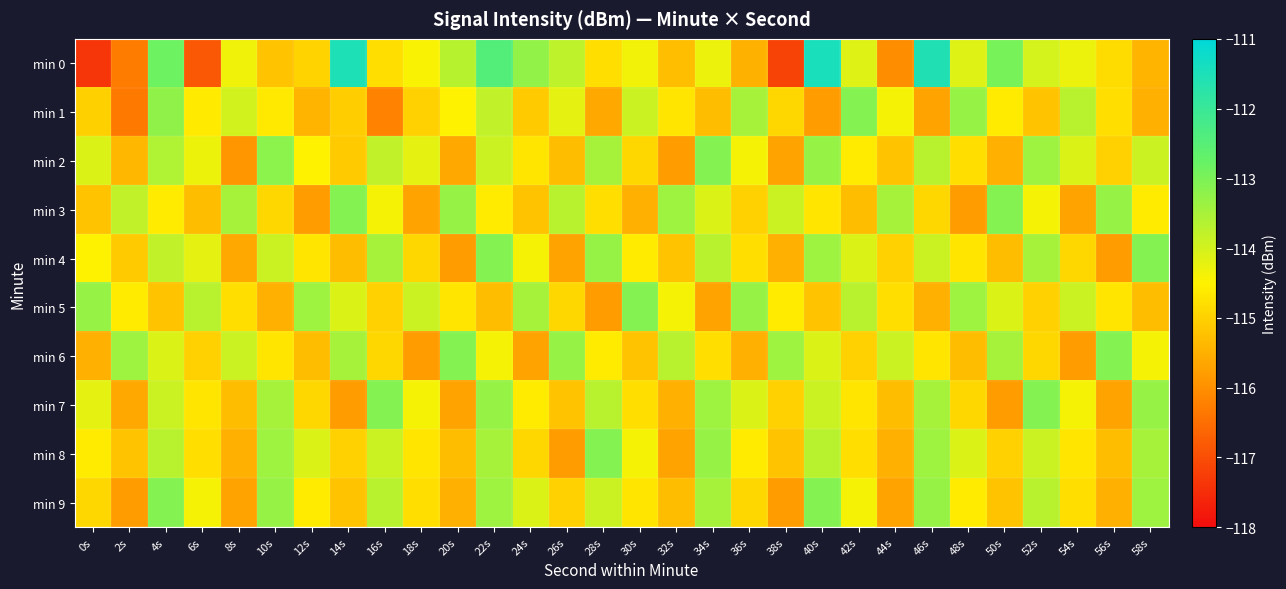

At which category is the sum across all series the highest?

22s